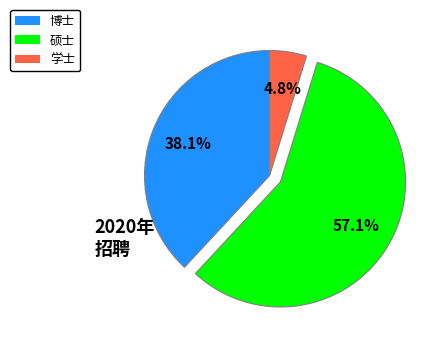

The 博士 slice represents 25% of the pie. True or false?

False